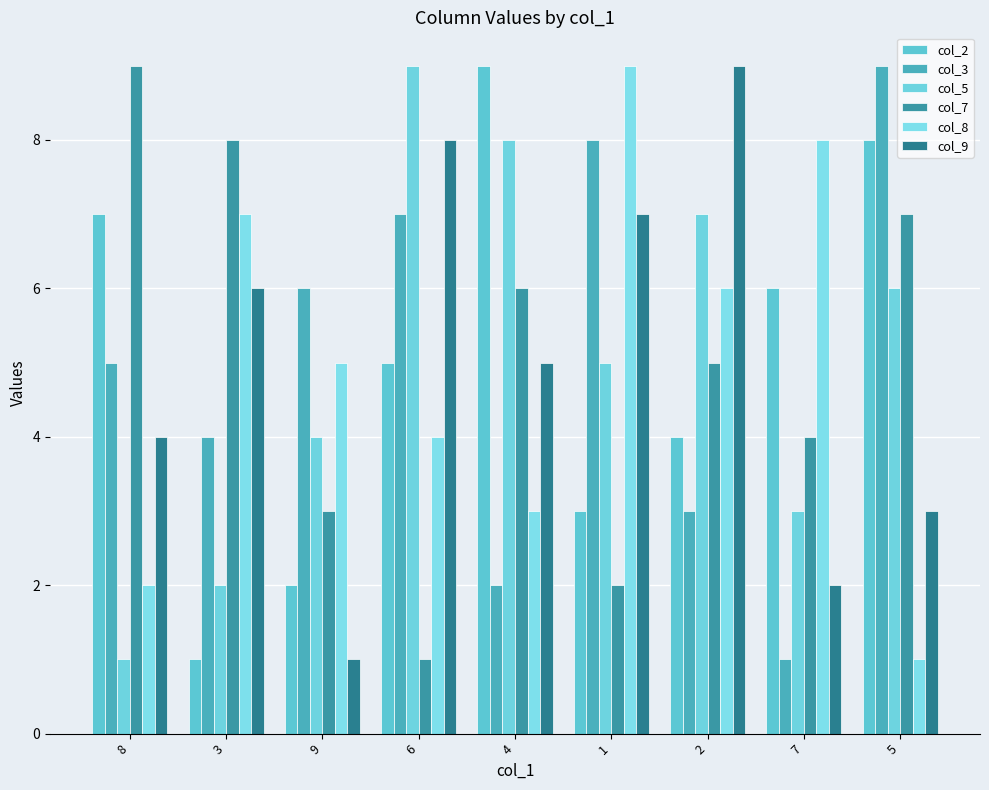

What is the difference between the col_2 values at 1 and 8?

4